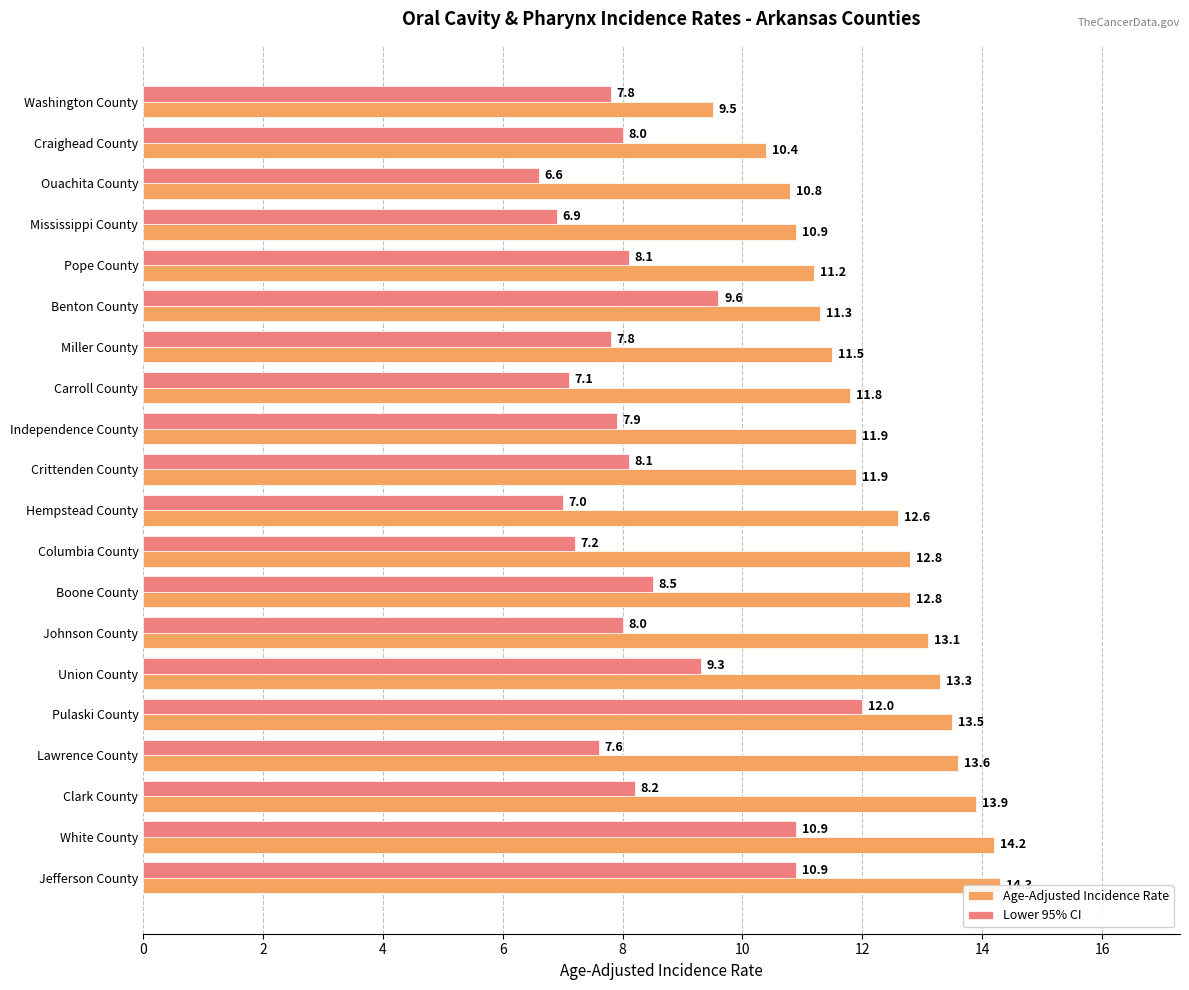

What is the value of the Age-Adjusted Incidence Rate bar at the 8th from the left?

11.8